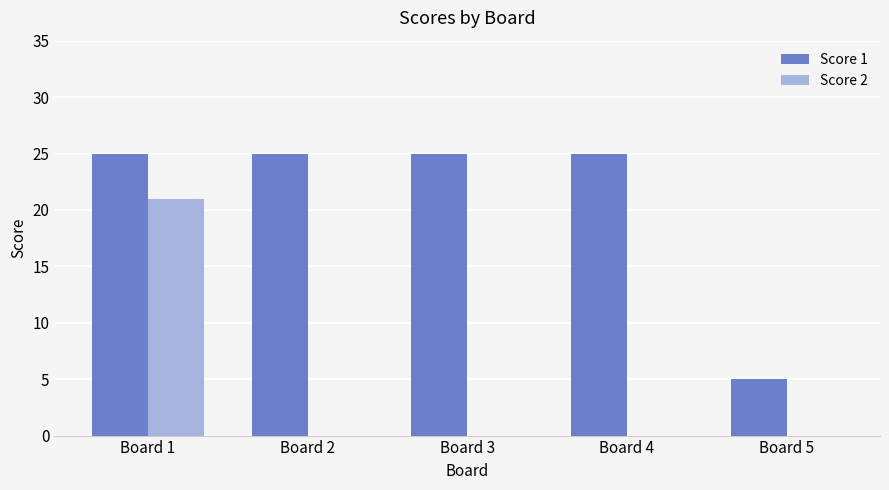

What is the total value across all series at Board 3?

25